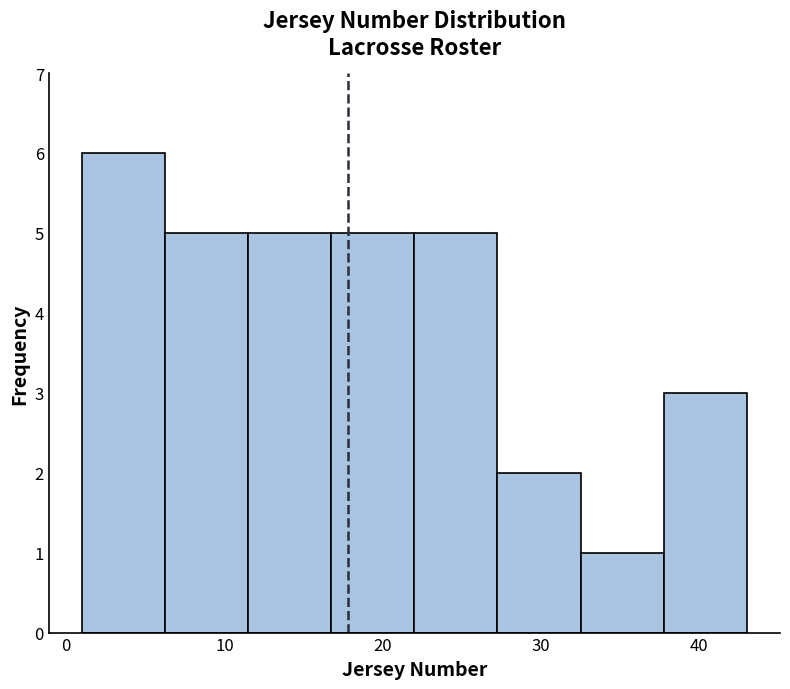

Which range on the x-axis has the tallest bar?

1 to 6